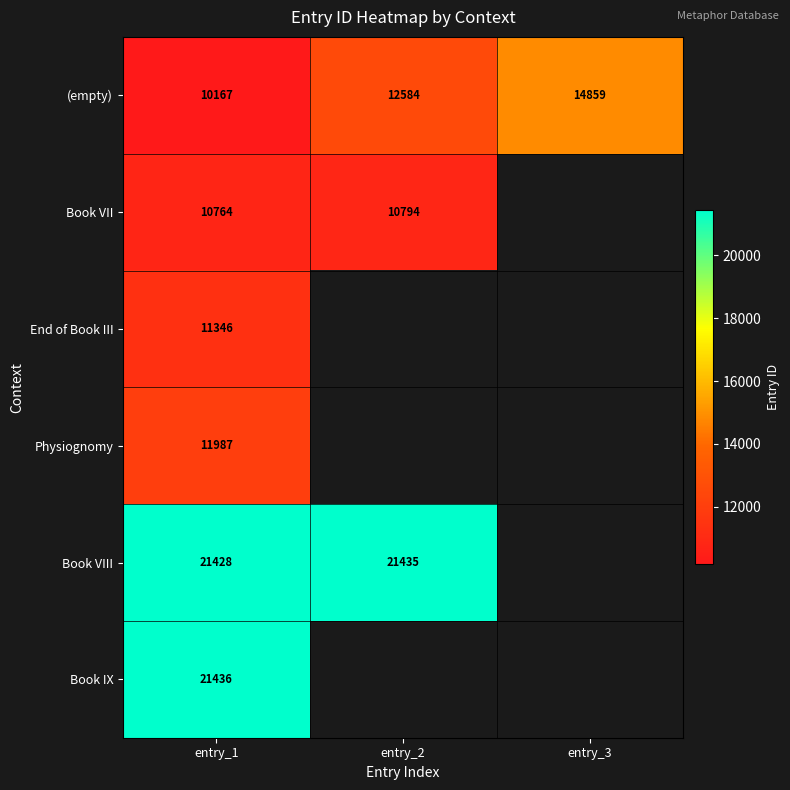

What is the spread (max minus min) of values at entry_1?

11269